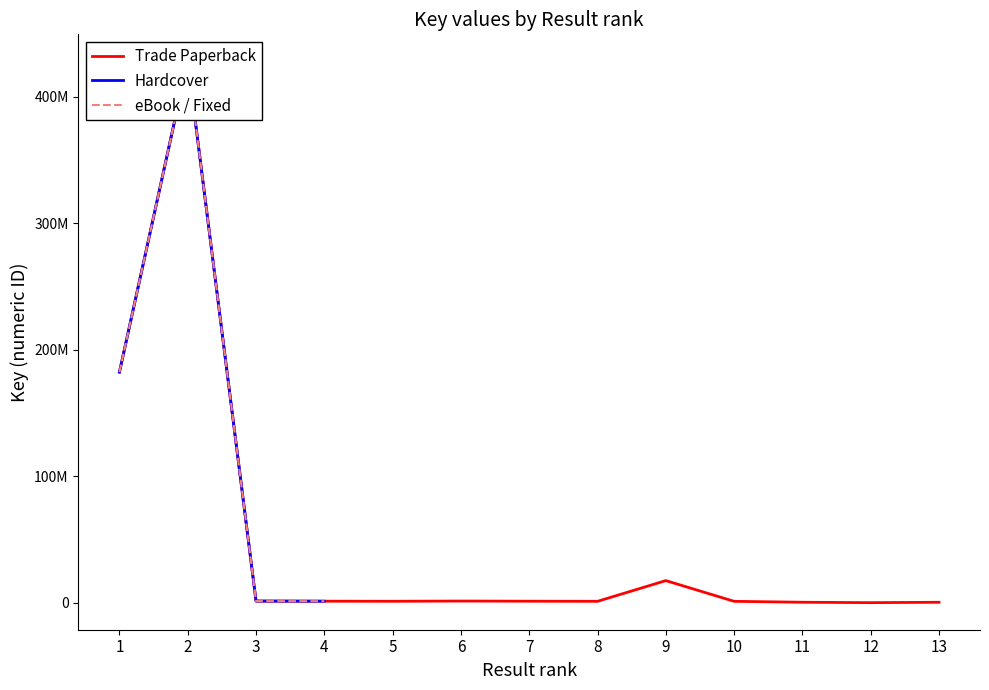

What is the greatest value displayed?

427859393.0